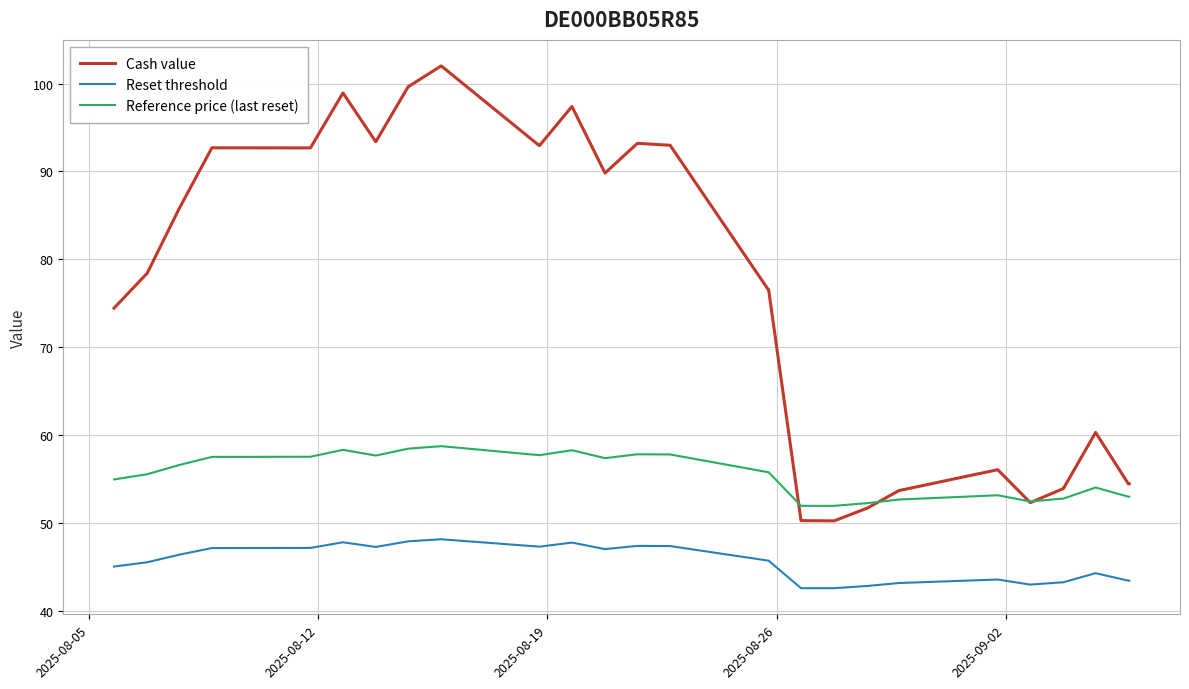

What is the maximum value shown in the chart?

102.0